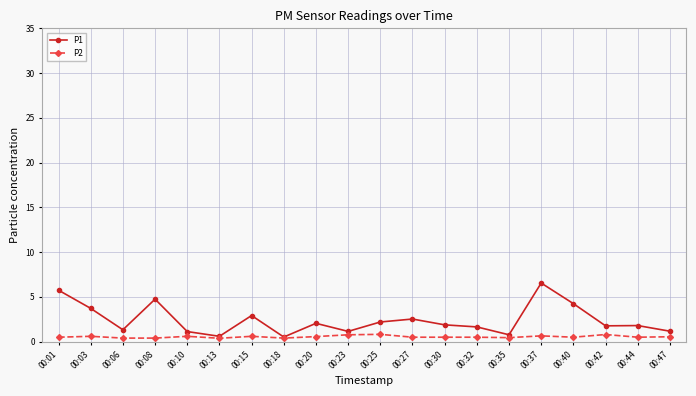

What value does the P2 series have at 00:18?

0.4